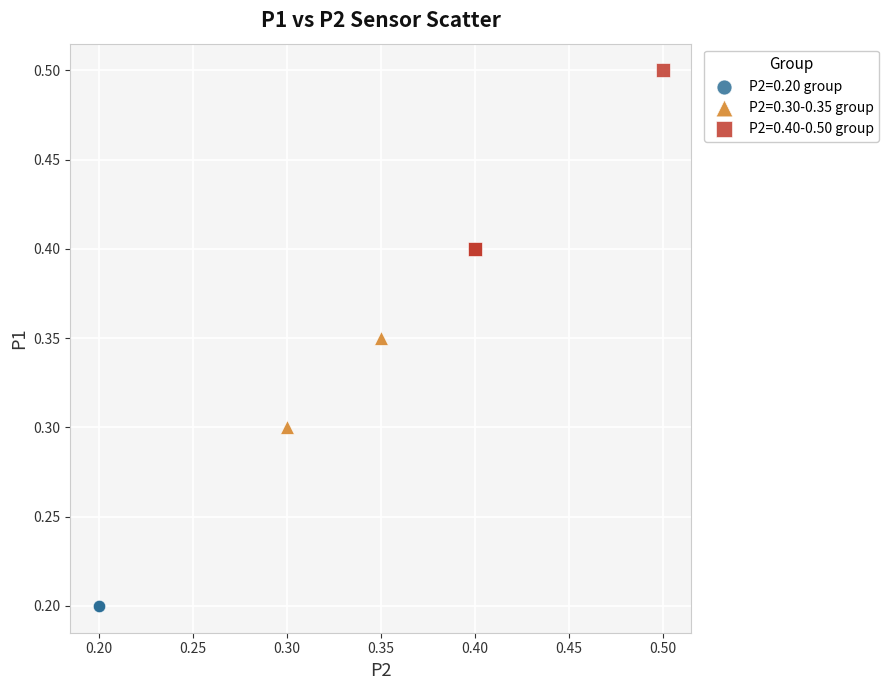

What are all the series names shown in the legend?

P2=0.20 group, P2=0.30-0.35 group, P2=0.40-0.50 group